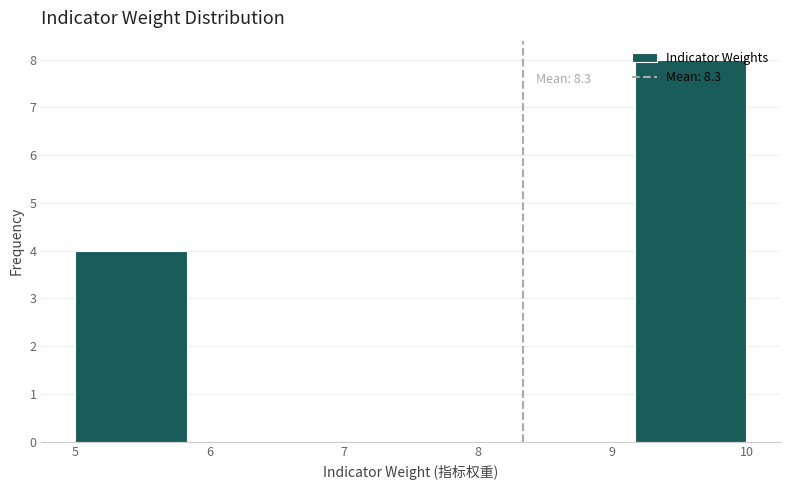

Over which range of the x-axis is the bar tallest?

9.2 to 10.0